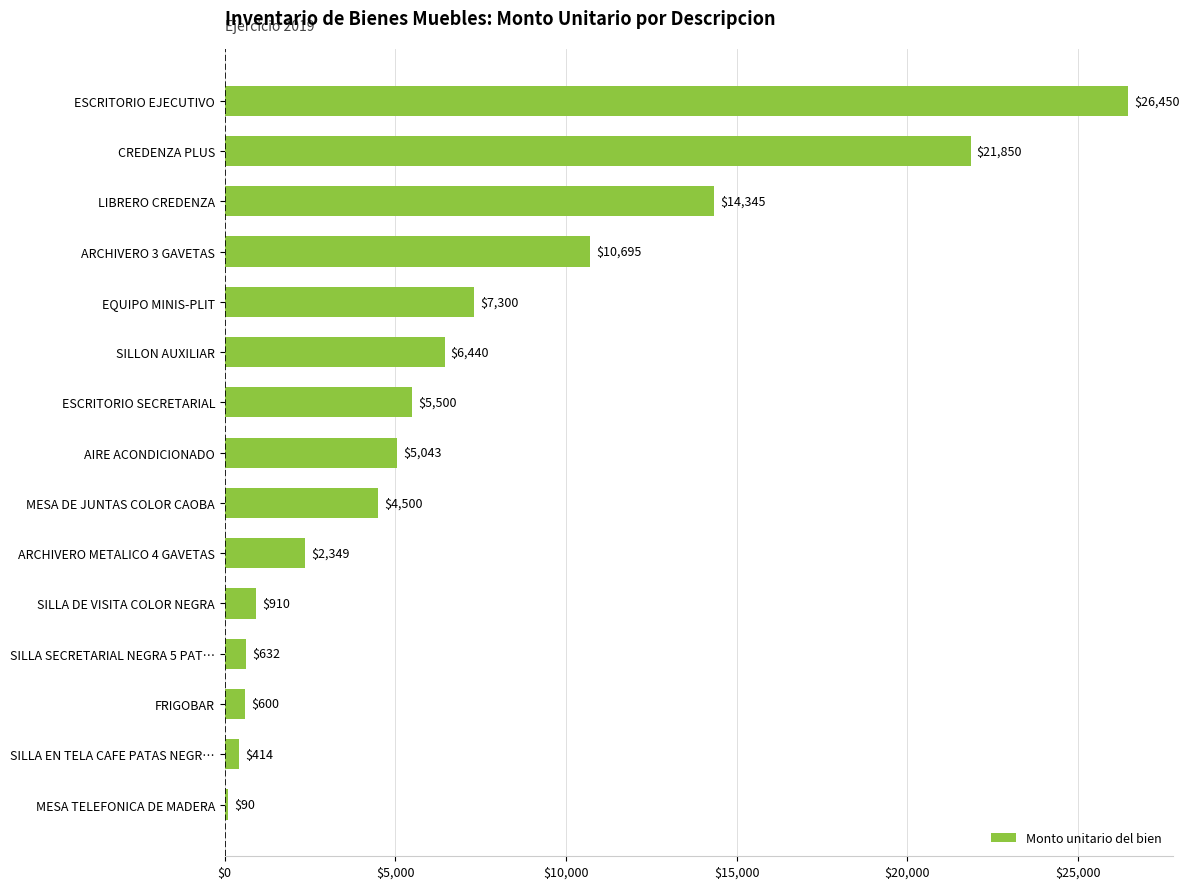

The value at EQUIPO MINIS-PLIT is 12634.8. True or false?

False